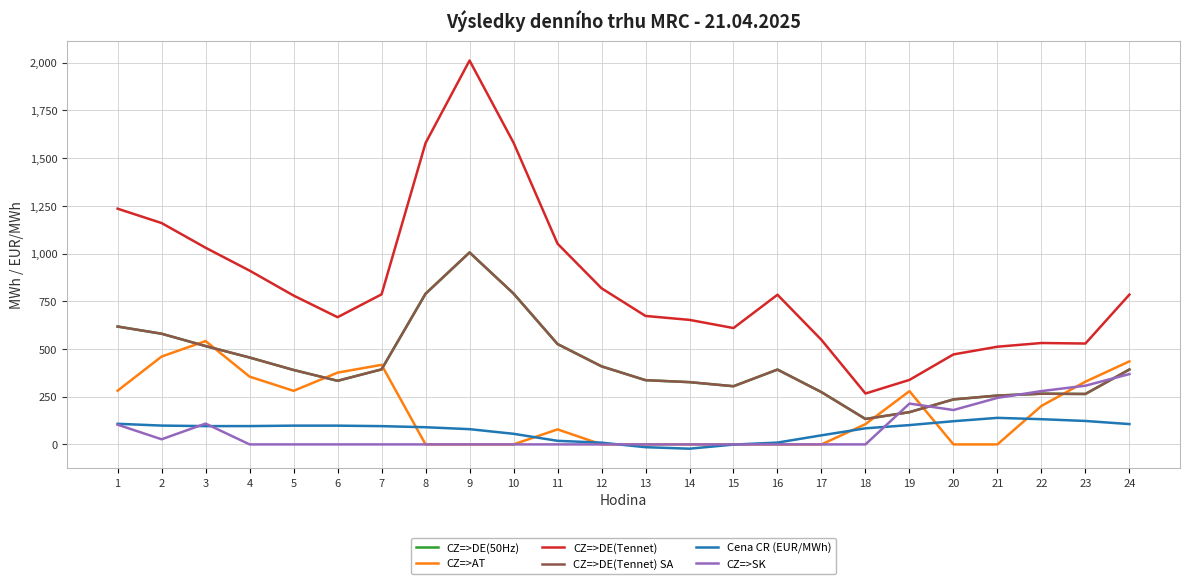

Is it true that CZ=>DE(Tennet) SA equals 176.7 at 12?

False